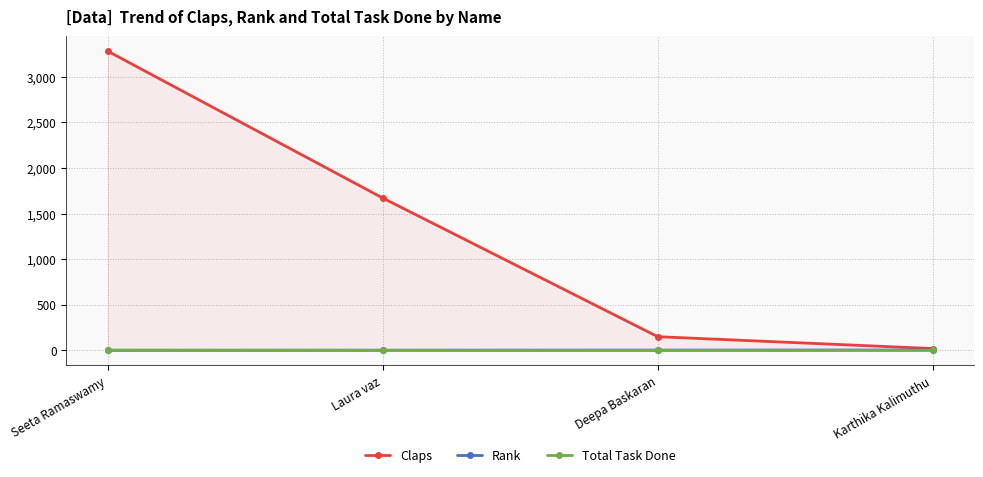

What is the average value of the Claps series?

1280